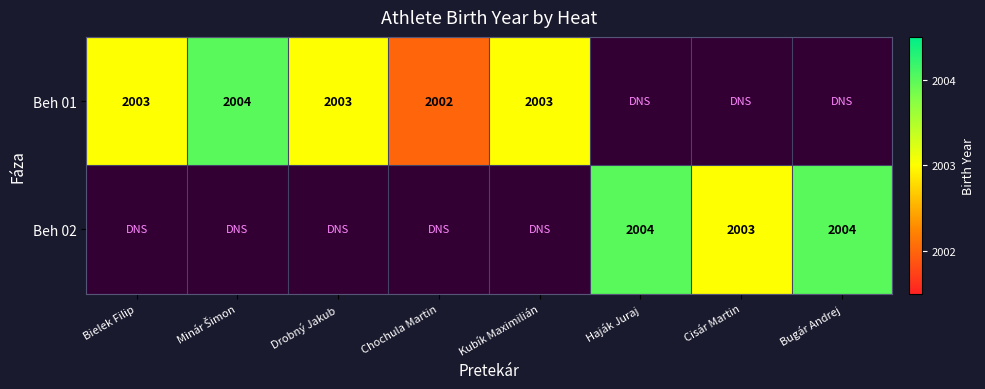

The Beh 02 series shows 2004 at Bugár Andrej. True or false?

True